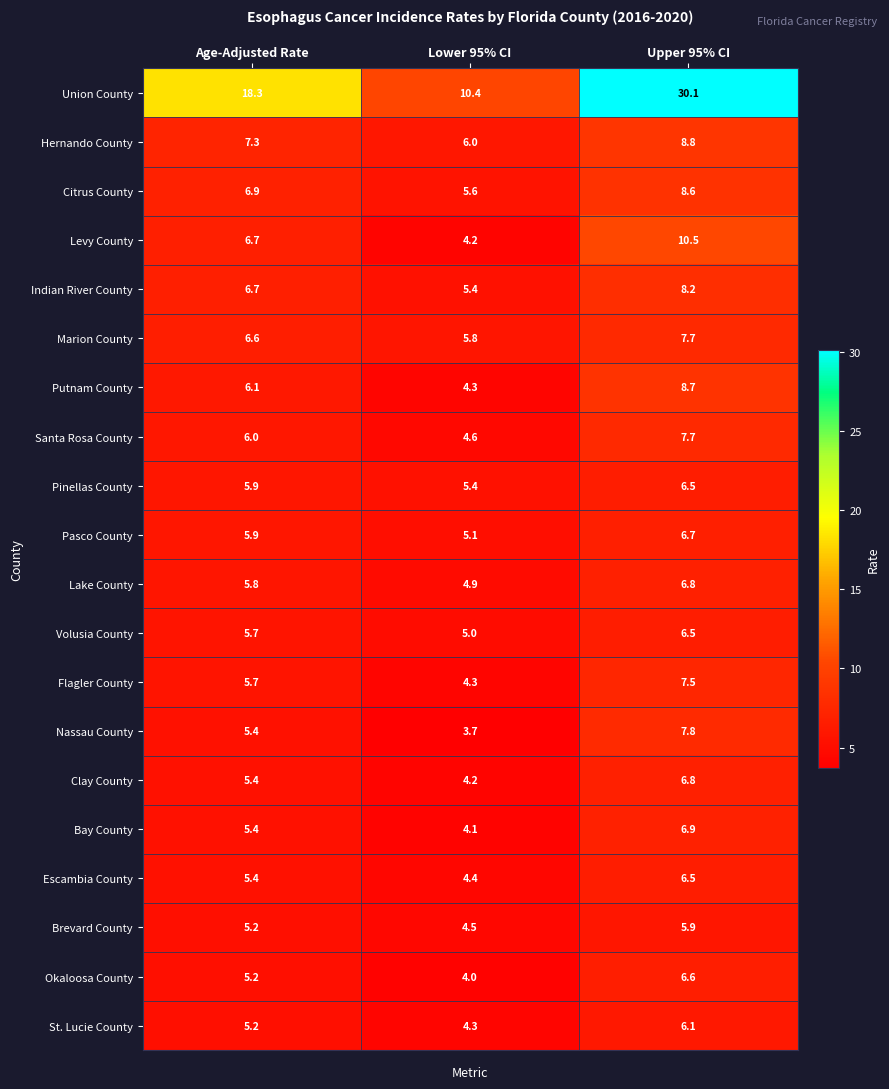

At which category is the sum across all series the highest?

Upper 95% CI